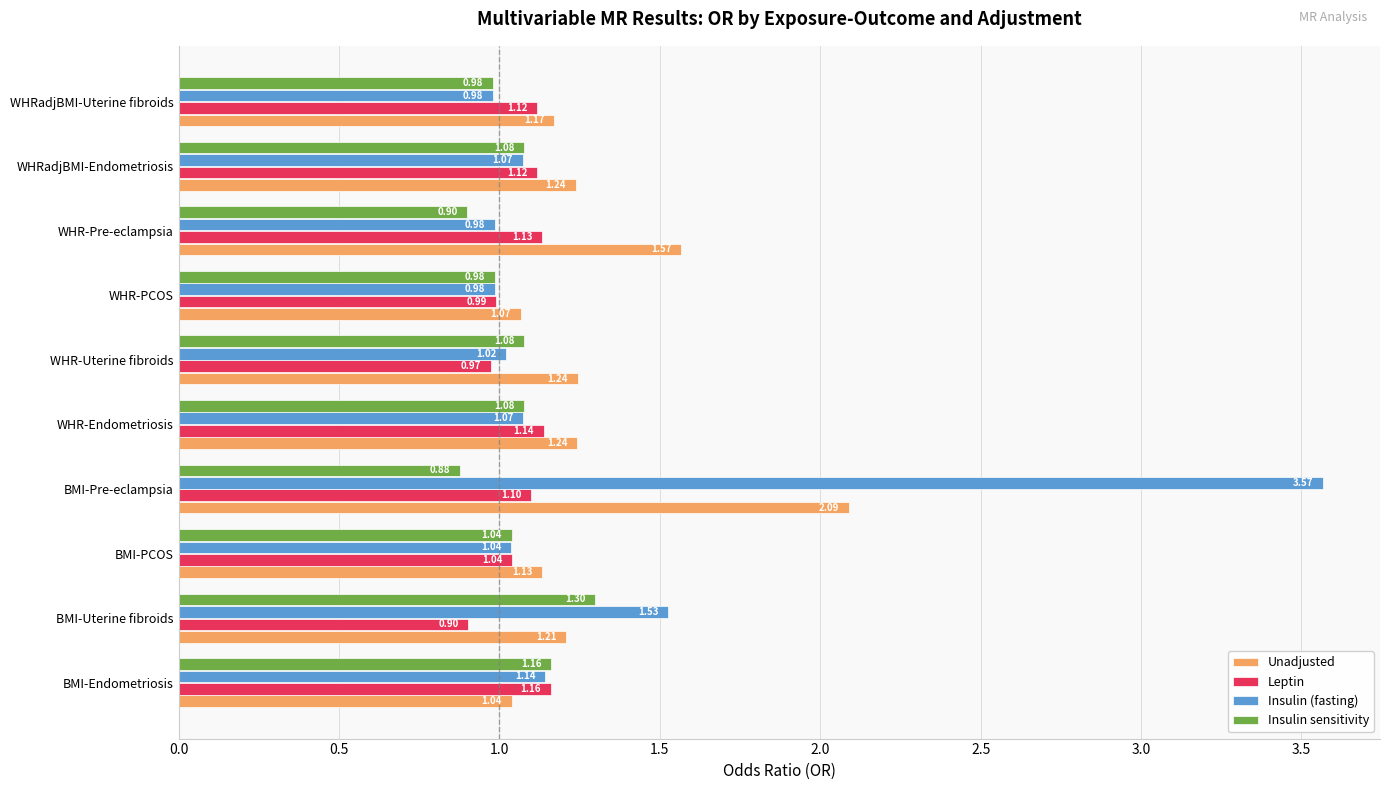

Between BMI-Pre-eclampsia and WHR-Endometriosis, which series saw the biggest shift?

Insulin (fasting)